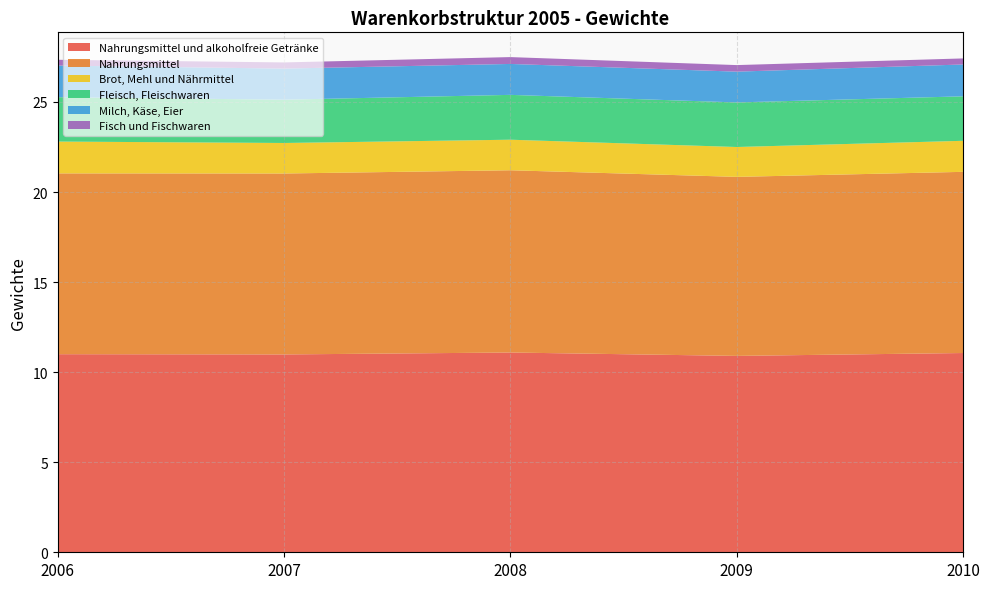

Reading right to left, what are all the values shown in this chart?

Nahrungsmittel und alkoholfreie Getränke: 11.1	10.9	11.1	11.0	11.0
Nahrungsmittel: 10.1	9.9	10.1	10.0	10.0
Brot, Mehl und Nährmittel: 1.7	1.7	1.7	1.7	1.8
Fleisch, Fleischwaren: 2.5	2.5	2.5	2.4	2.5
Milch, Käse, Eier: 1.8	1.7	1.7	1.7	1.8
Fisch und Fischwaren: 0.3	0.4	0.4	0.3	0.3